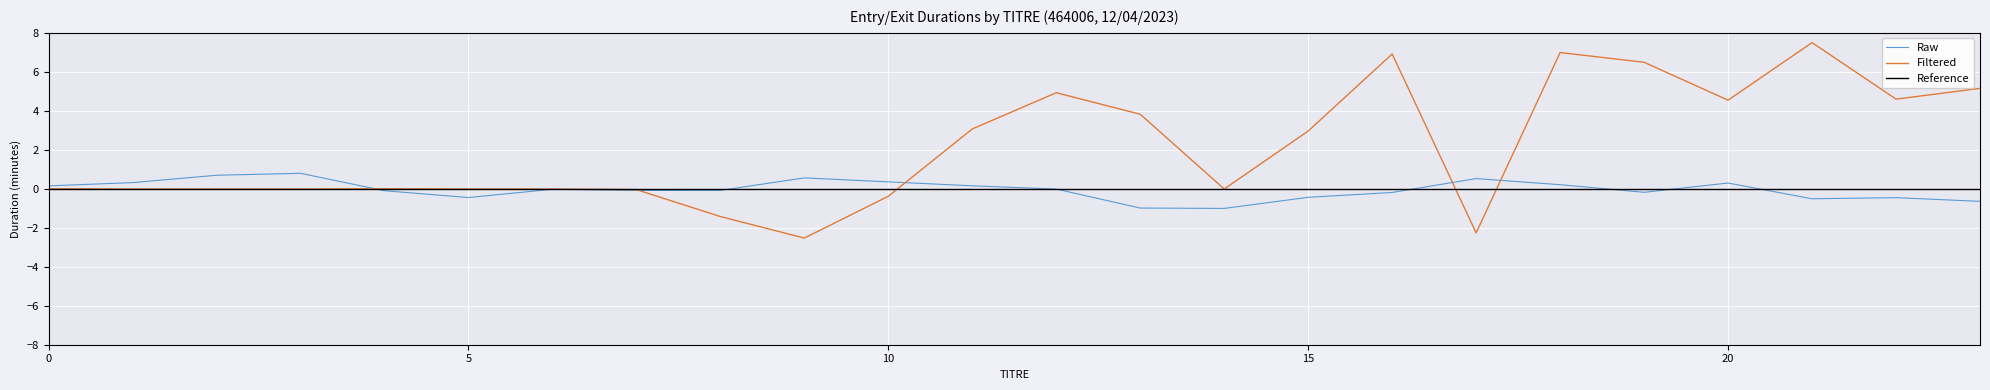

Which series has the largest total across all categories?

Filtered